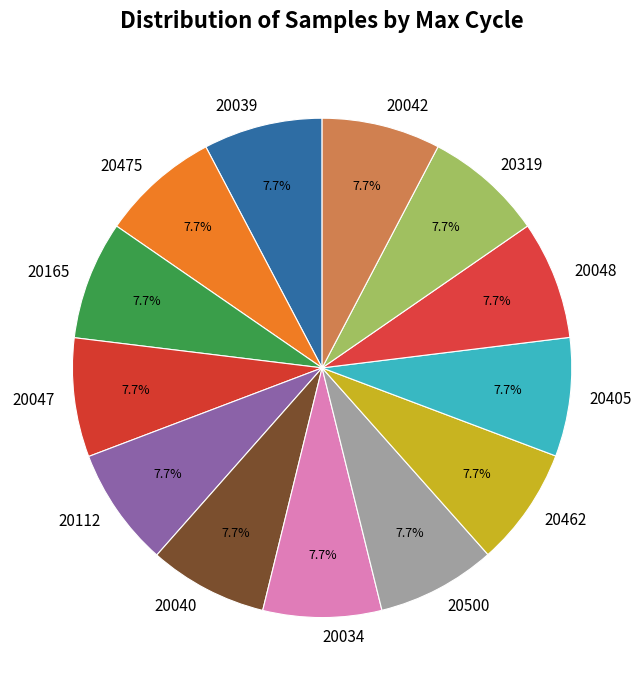

Combined, do 20039 and 20112 account for over 50%?

No